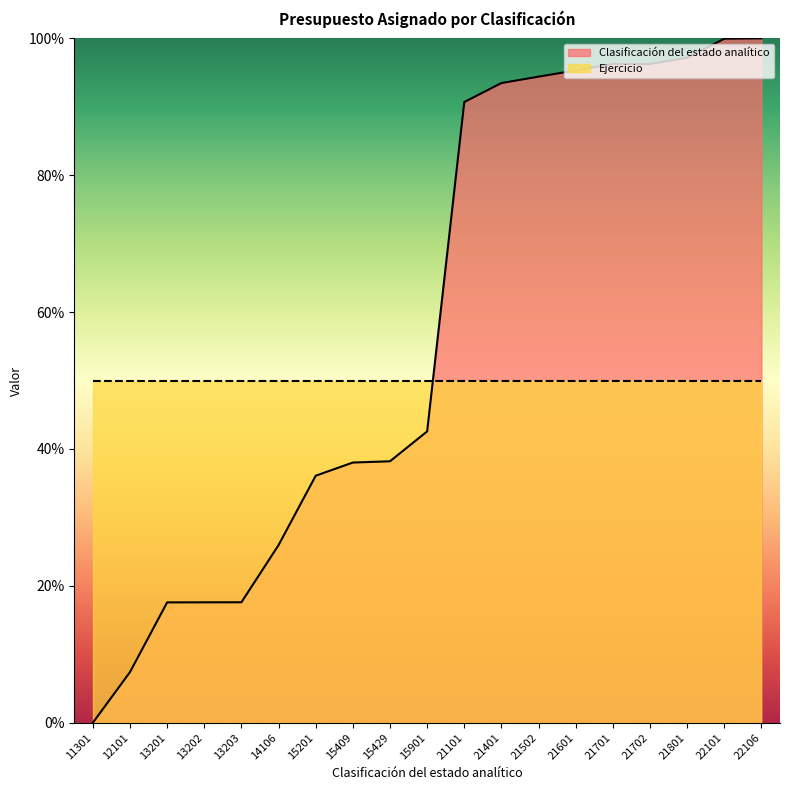

What is the change in value from 21601 to 21701?

+0.9